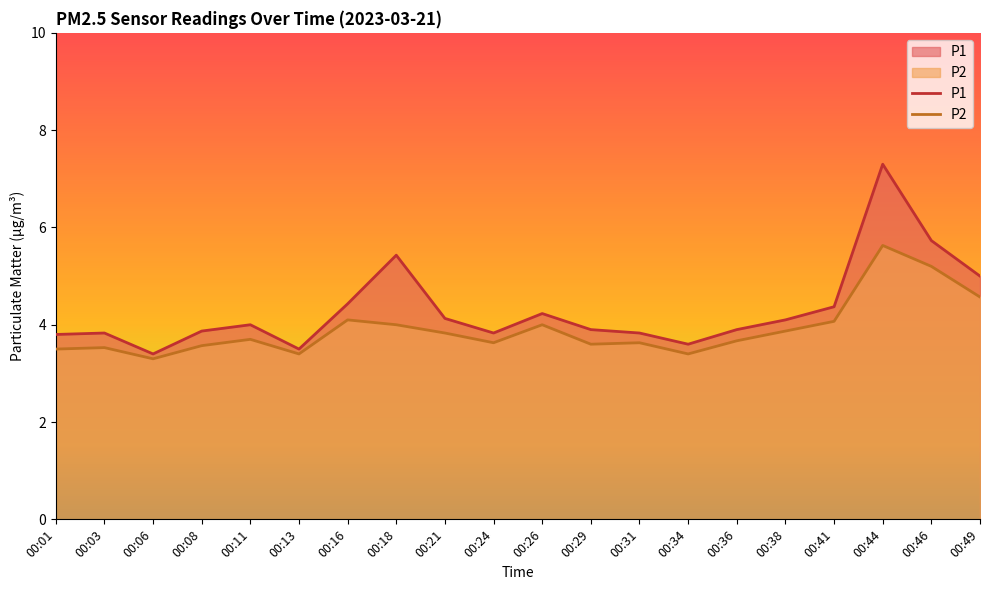

What is the value of the P2 point at the 15th from the left?

3.7